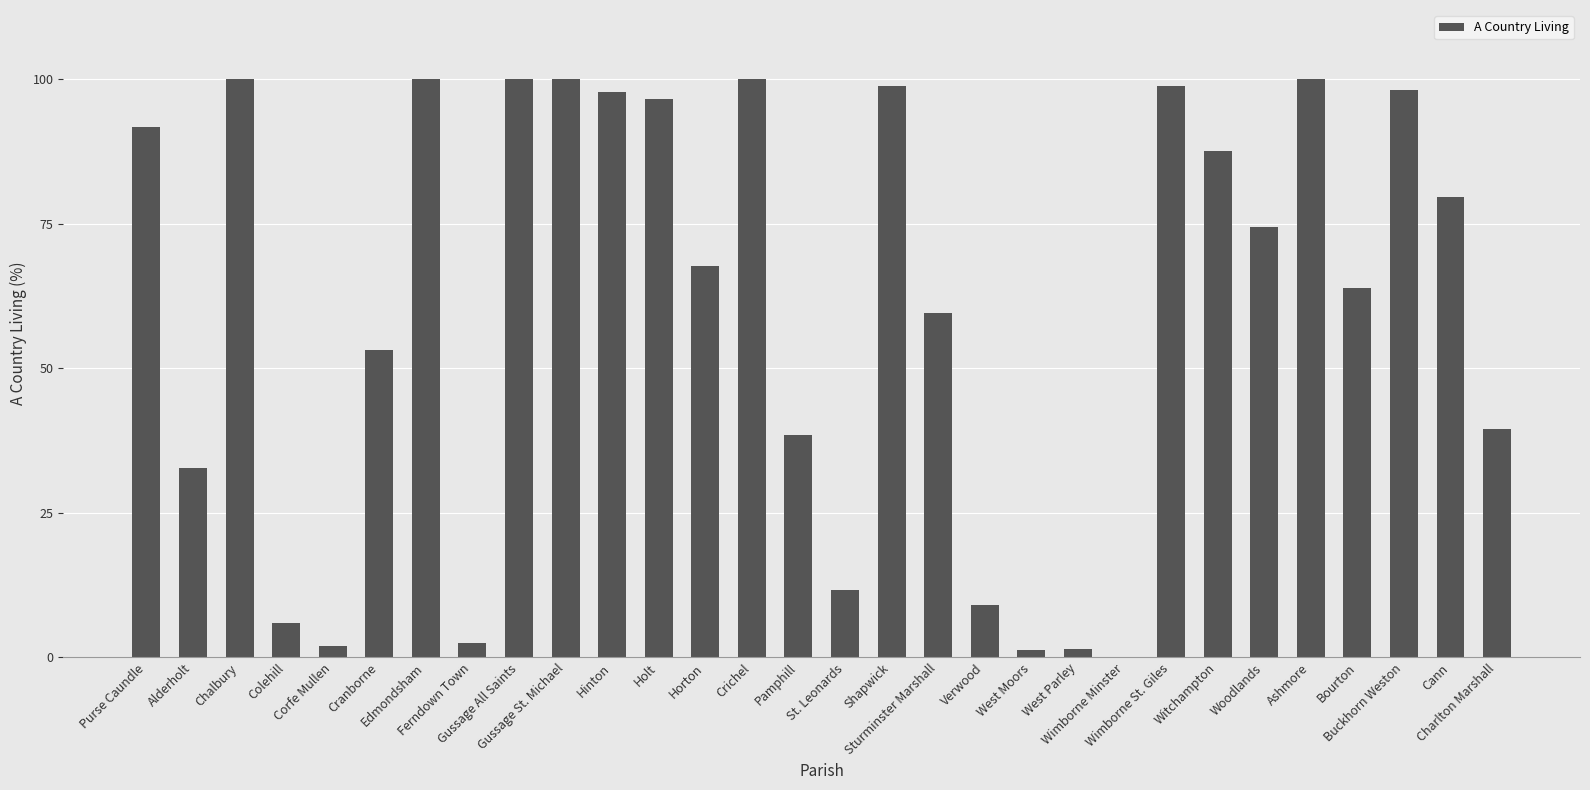

What is the greatest value displayed?

100.0